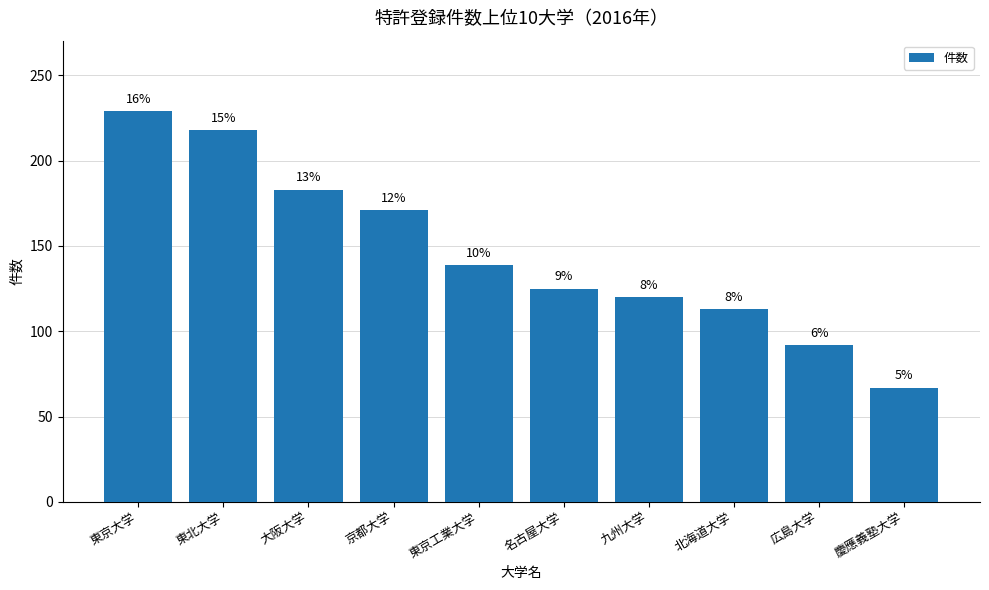

The chart shows a value of 120 at 九州大学. True or false?

True